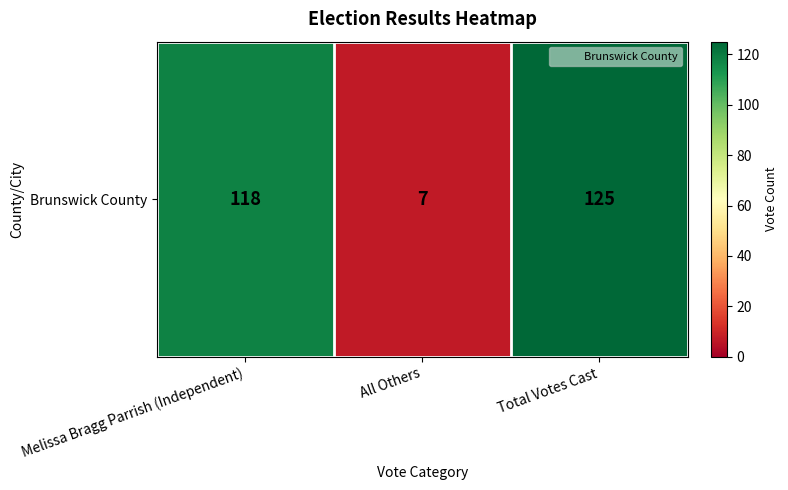

The value at Total Votes Cast is 192. True or false?

False